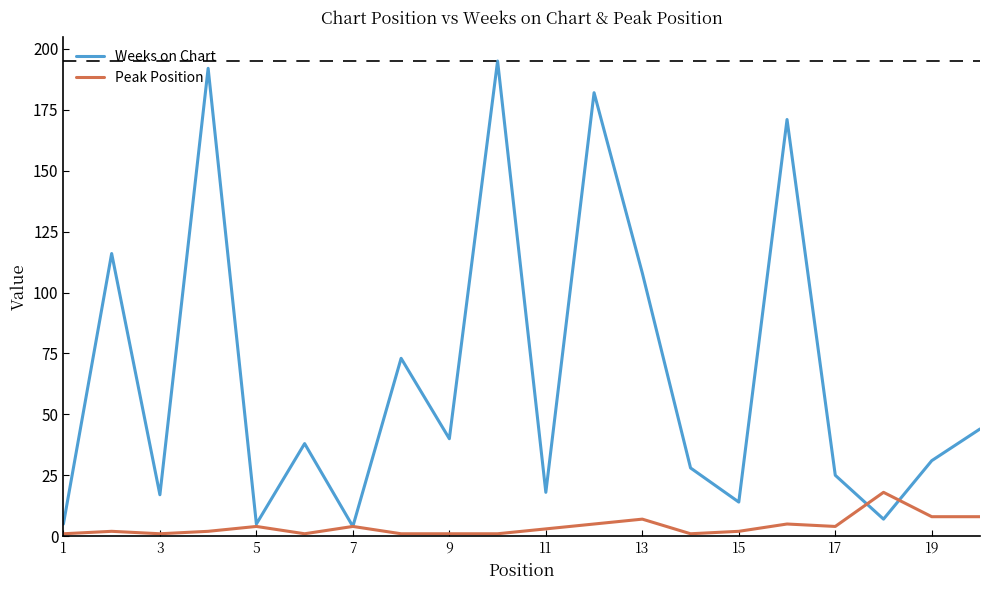

How many lines are shown in the chart?

2